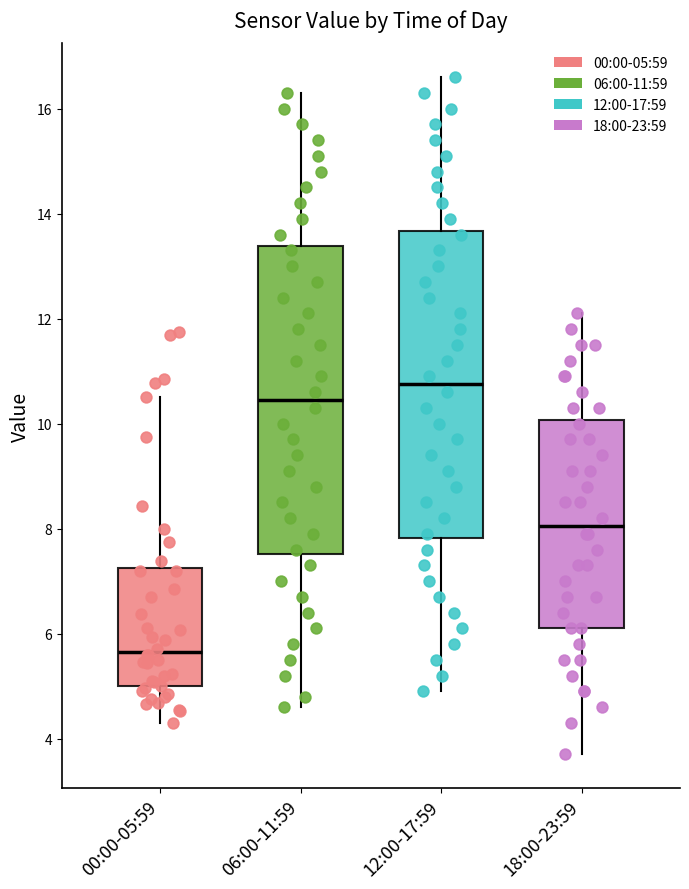

Reading left to right, read every box against the y-axis: the position of its median line, the range the box covers, and the ends of its whiskers. The values are not printed on the chart, so give them approximately, as read against the axis.

00:00-05:59: median 5.6, box 5.0 to 7.2, whiskers 4.4 to 10.6
06:00-11:59: median 10.4, box 7.6 to 13.4, whiskers 4.6 to 16.4
12:00-17:59: median 10.8, box 7.8 to 13.6, whiskers 5.0 to 16.6
18:00-23:59: median 8.0, box 6.2 to 10.0, whiskers 3.8 to 12.2